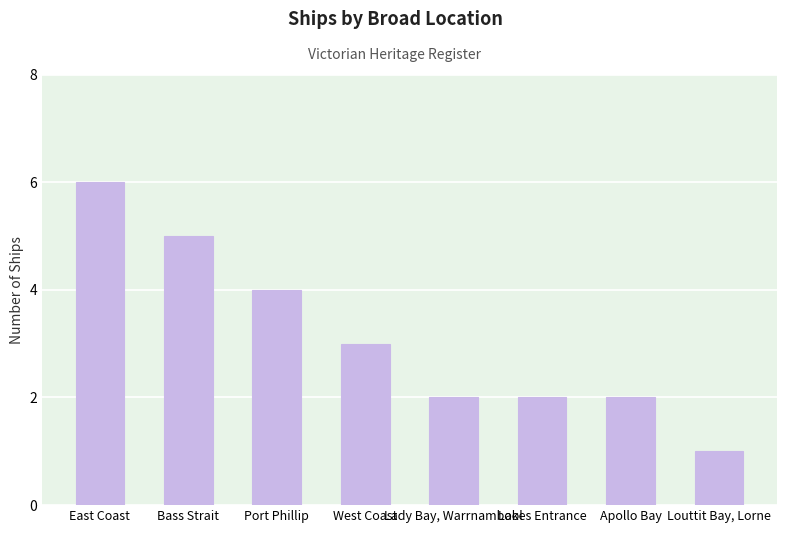

Reading right to left, transcribe all the data shown in this chart.

1	2	2	2	3	4	5	6